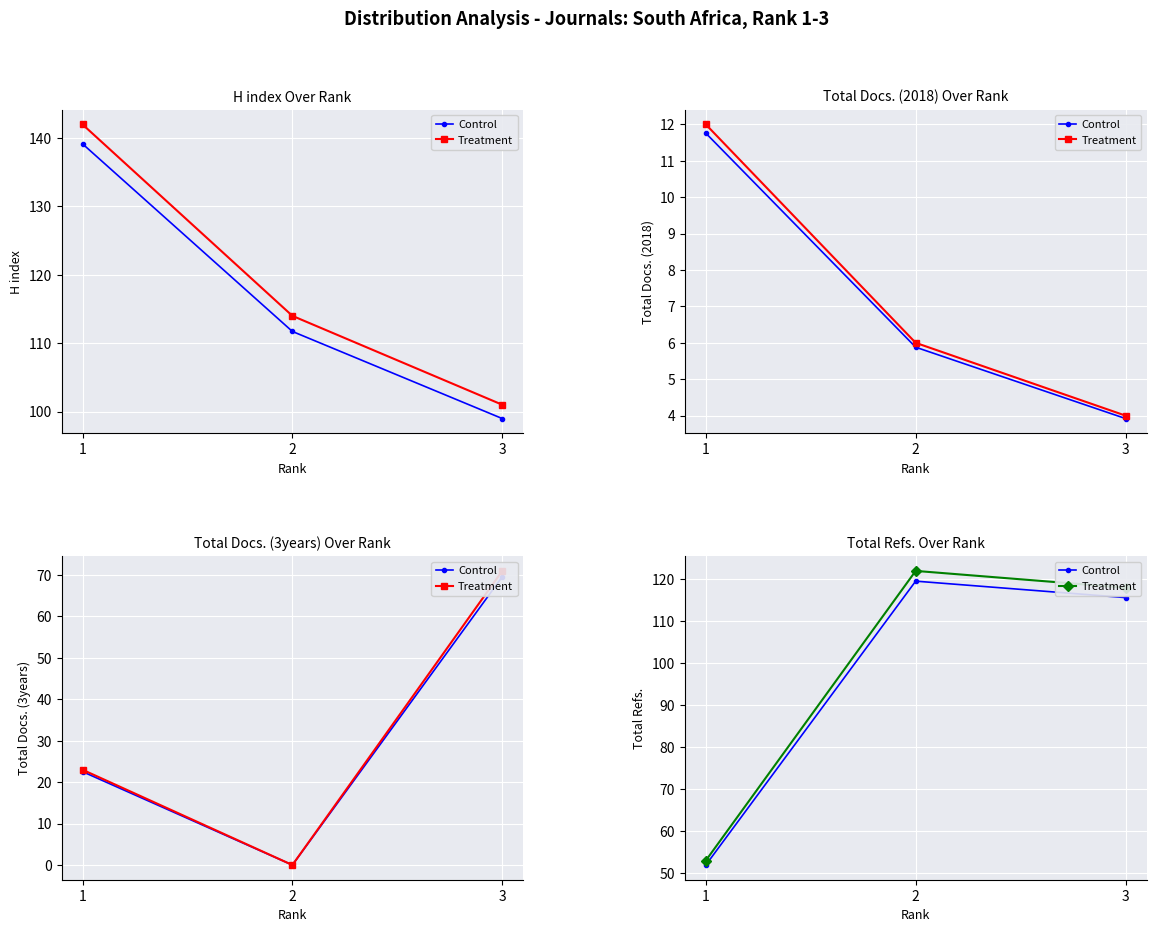

True or false: Treatment has a value of 118.0 at 3.

True